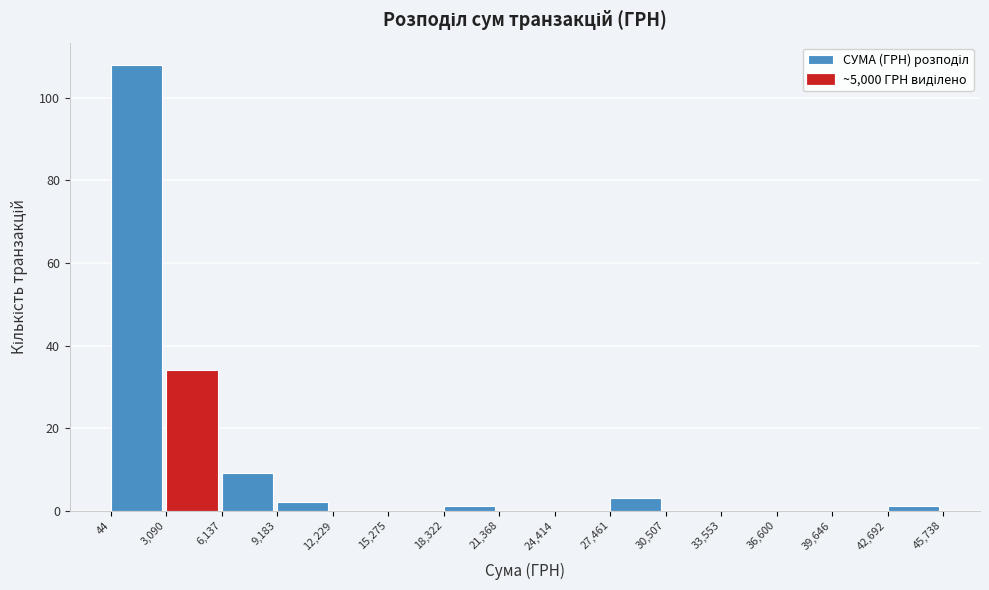

How tall is the bar that spans 27,461 to 30,507 on the x-axis? The values are not printed on the chart, so give them approximately, as read against the axis.

4